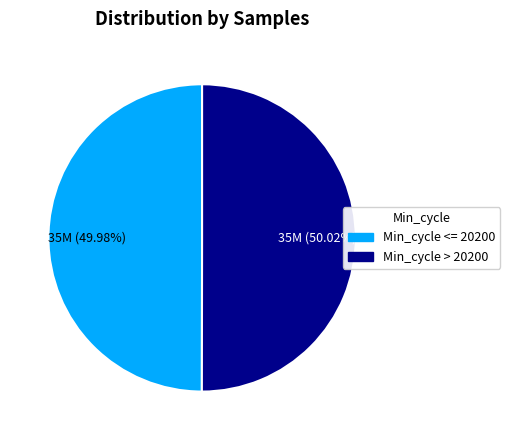

Does any single category account for the majority?

Yes